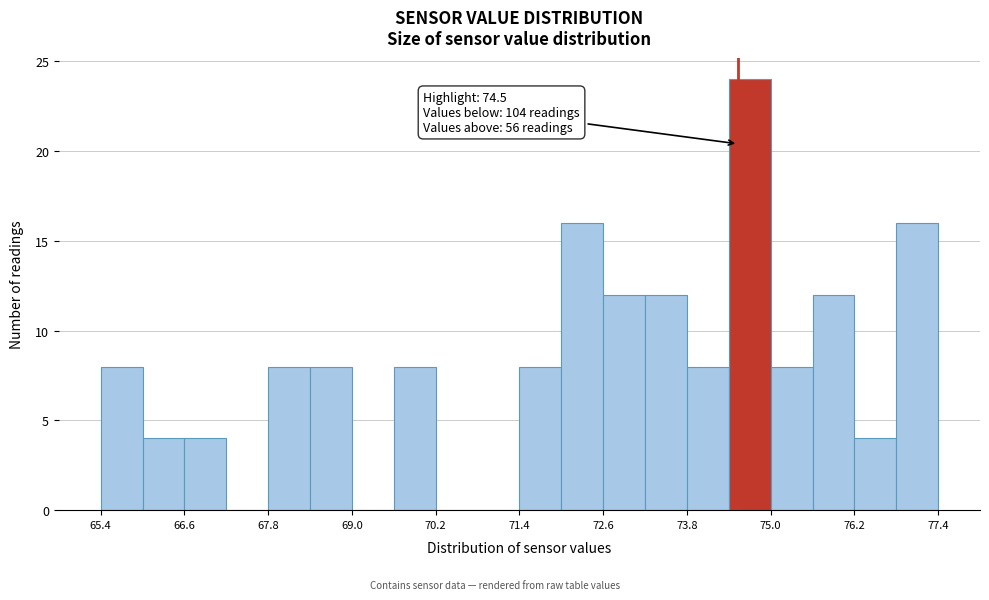

Read against the x-axis, roughly where is the centre of the tallest bar?

74.6